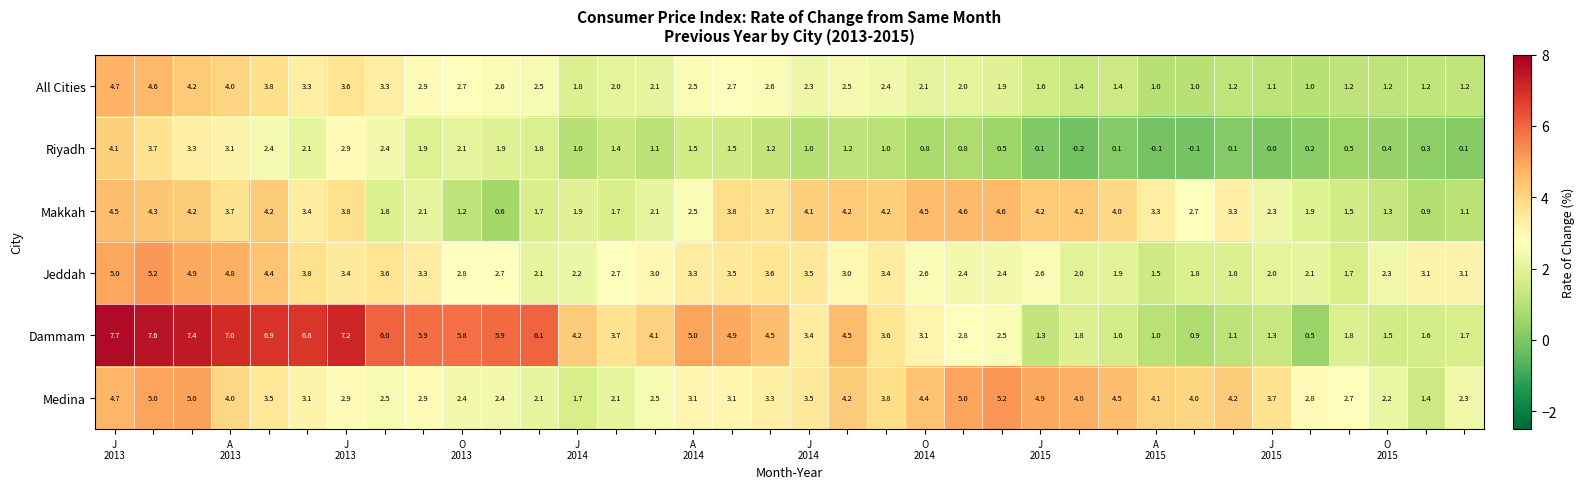

What is the minimum value for Jeddah?

1.5